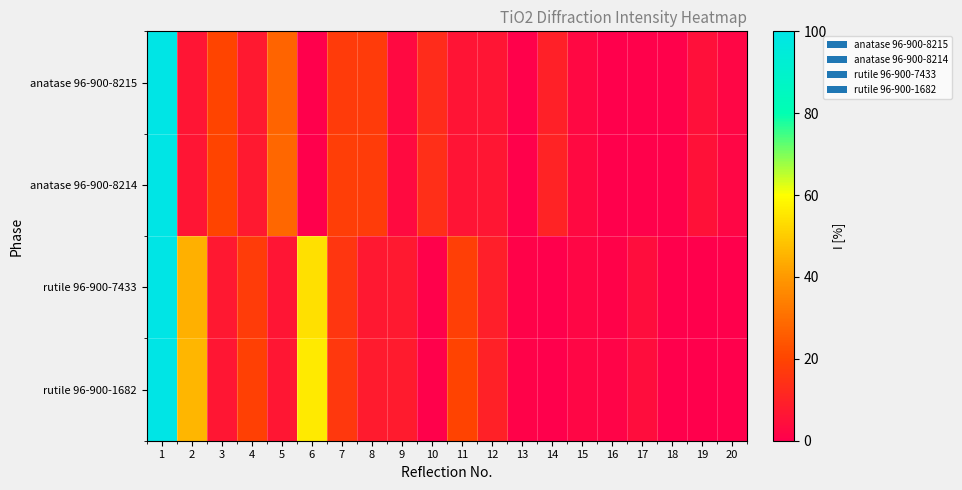

At which category is the sum across all series the highest?

1